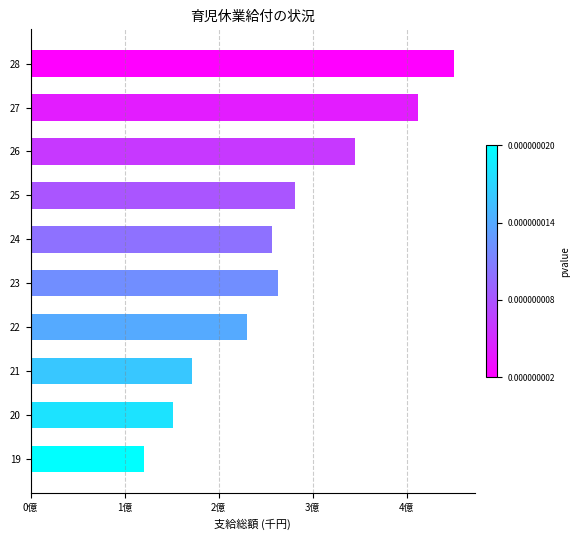

Are the bars horizontal?

Yes